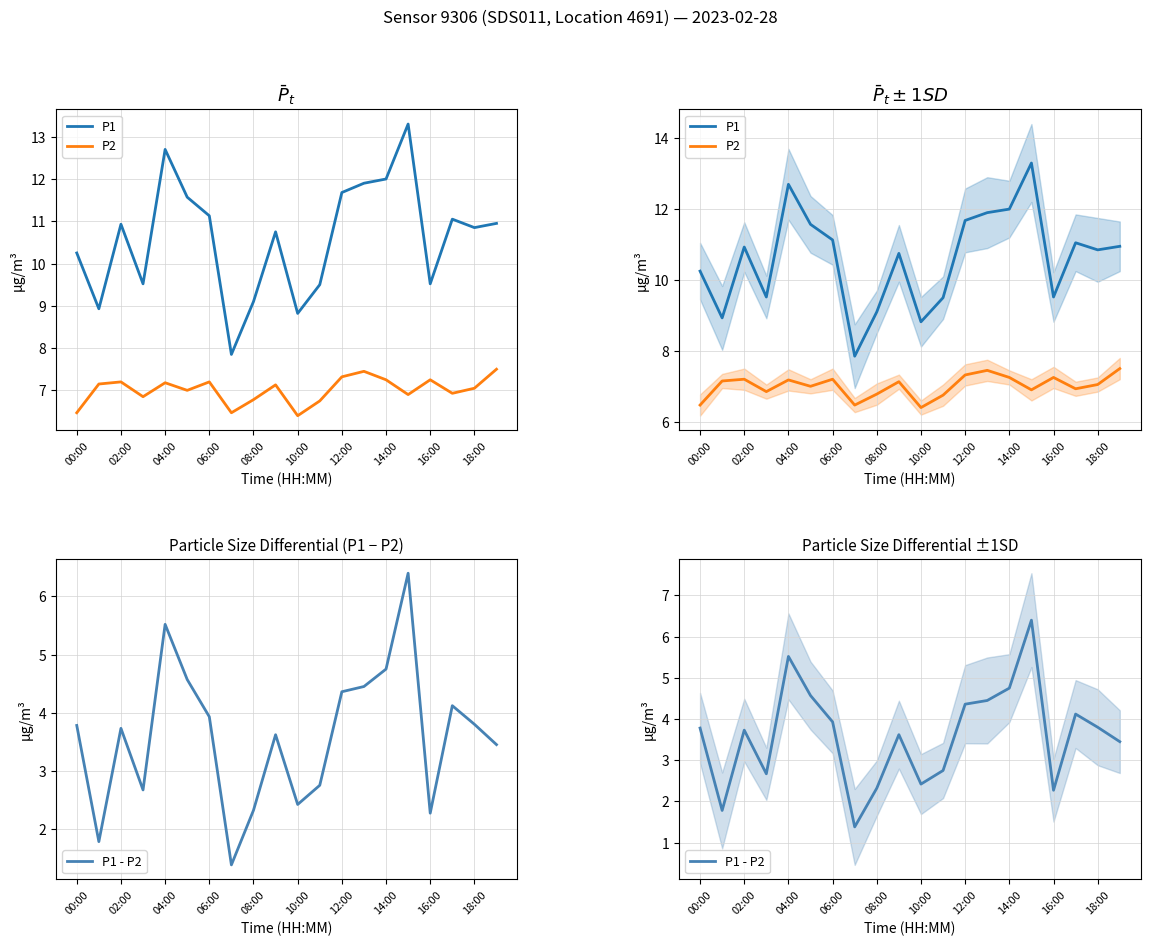

Count the number of categories in the chart.

20